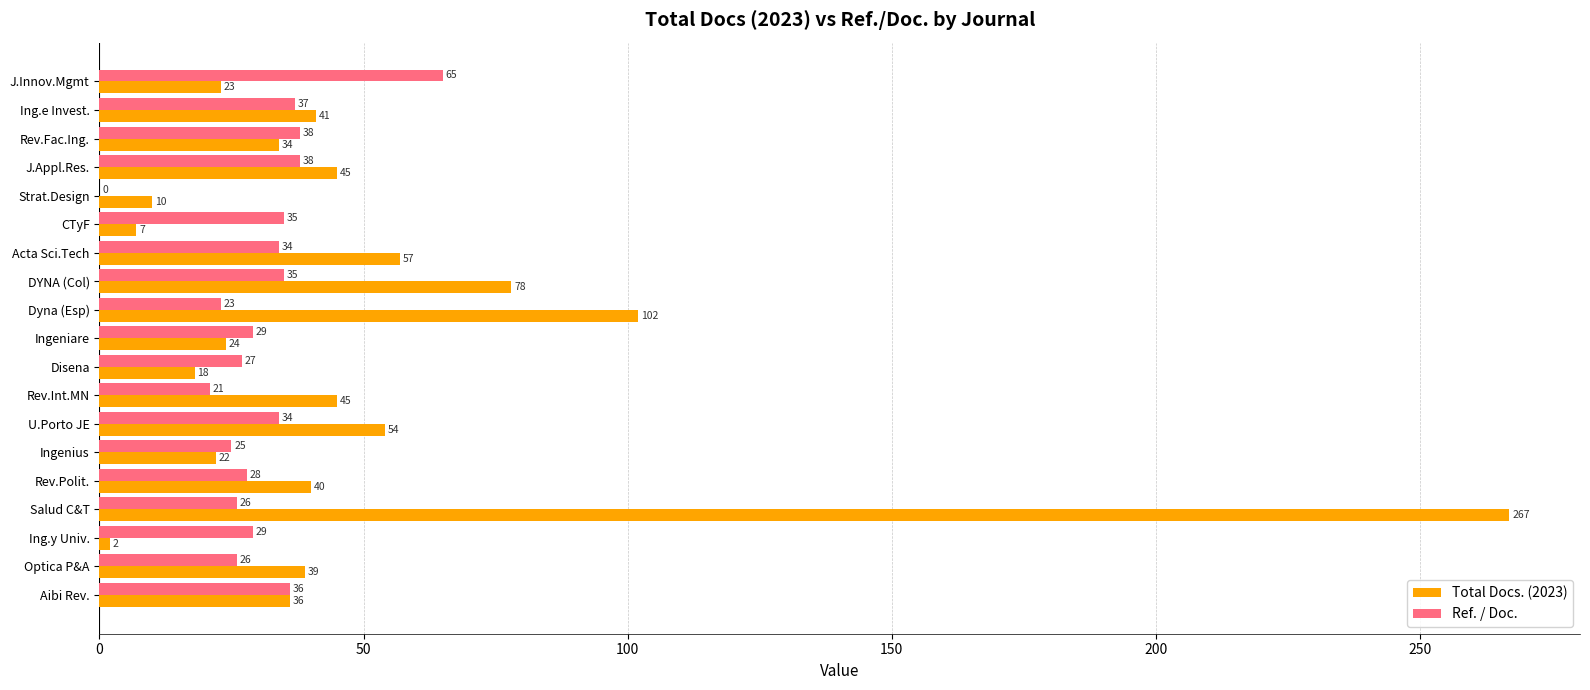

The value of Ref. / Doc. at Ing.y Univ. is 17. True or false?

False